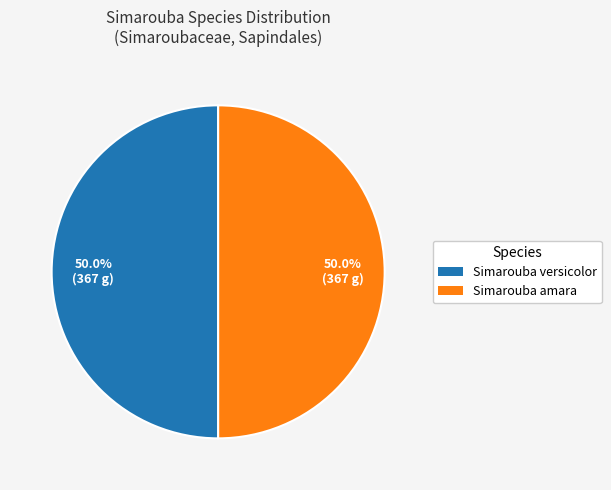

What portion of the pie excludes Simarouba amara?

50.0%